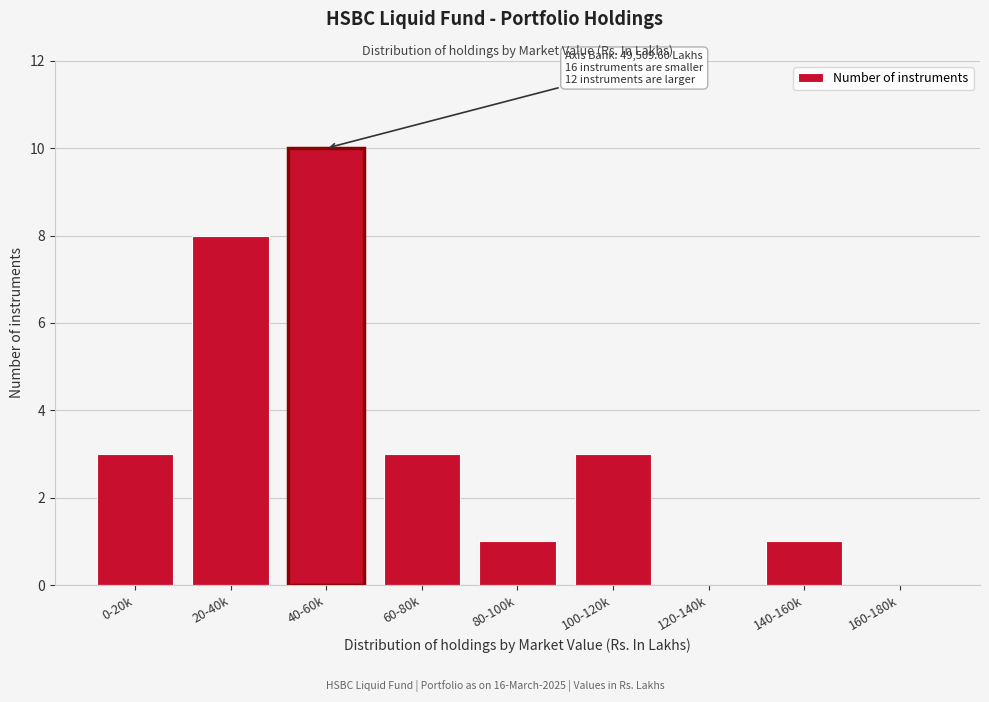

Reading left to right, what are all the values shown in this chart?

0-20k=3	20-40k=8	40-60k=10	60-80k=3	80-100k=1	100-120k=3	120-140k=0	140-160k=1	160-180k=0